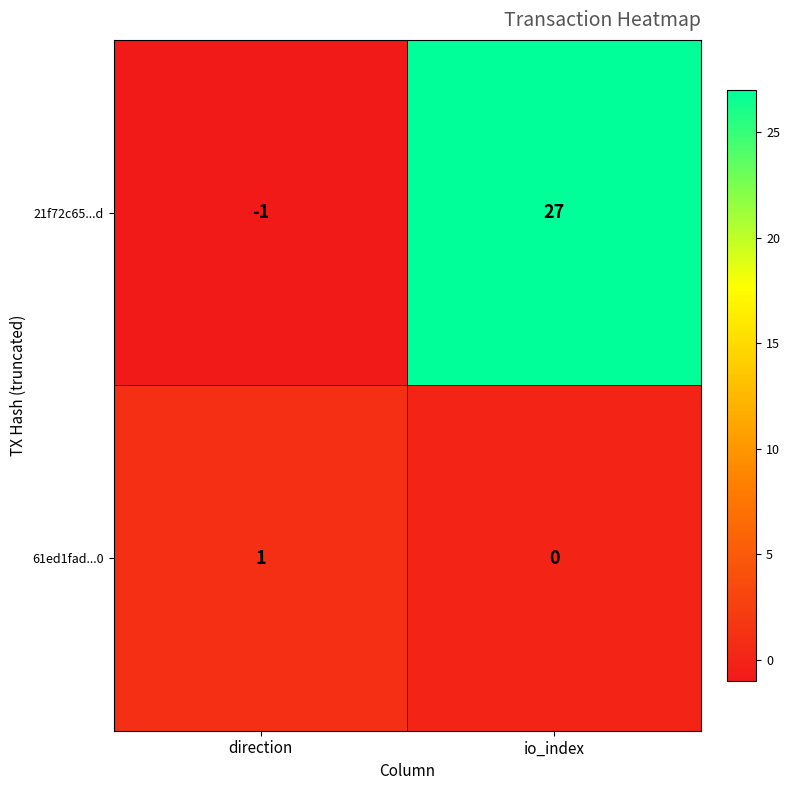

Reading left to right, extract all data points from this chart.

21f72c65...d: -1	27
61ed1fad...0: 1	0